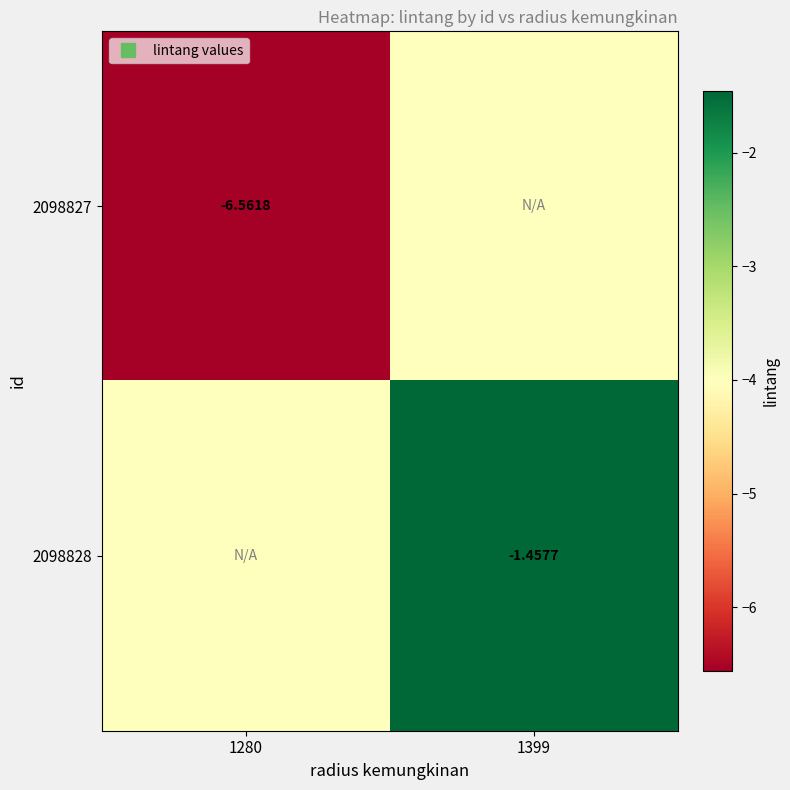

The 2098828 series shows -2.4 at 1399. True or false?

False